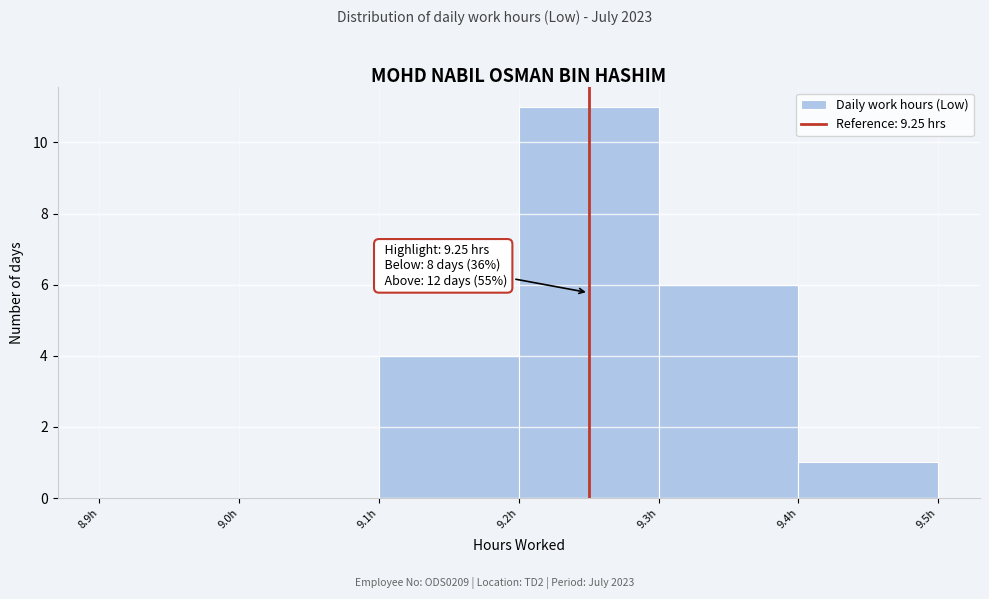

Which range on the x-axis has the tallest bar?

9.2 to 9.3